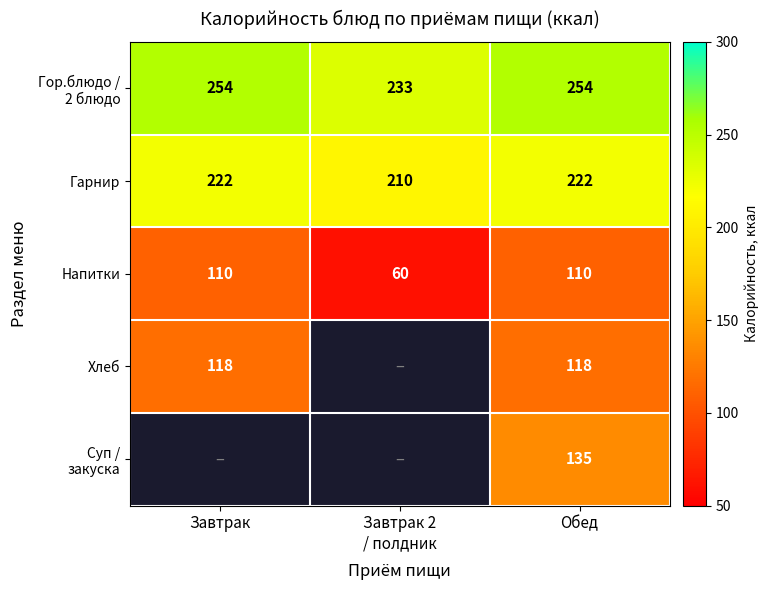

Is it true that Гарнир equals 222 at Завтрак?

True